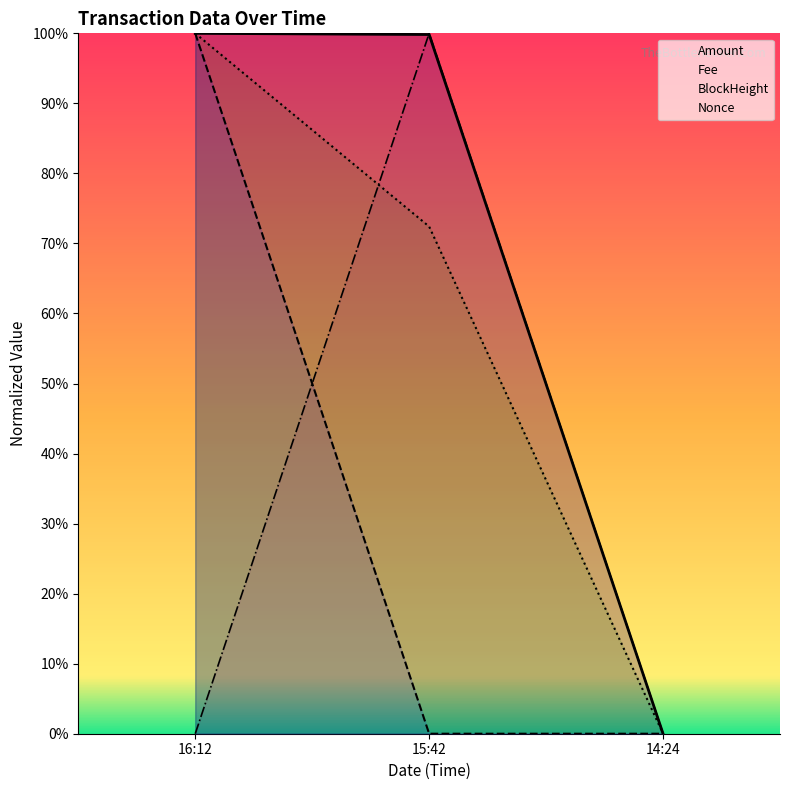

What is the average value of the BlockHeight series?

0.6